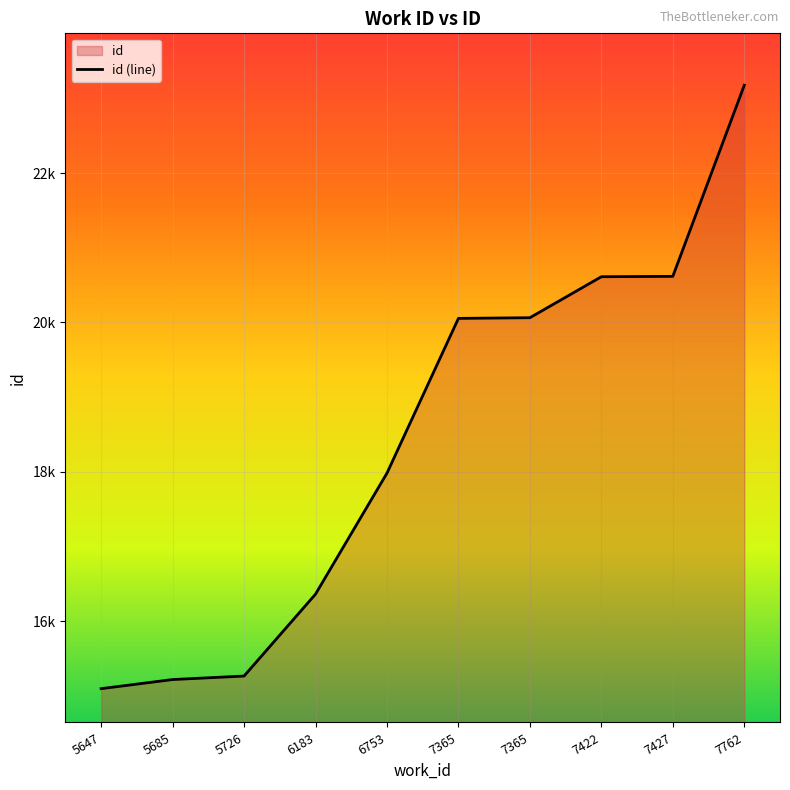

Where is the data nearest to the value 19135?

7365